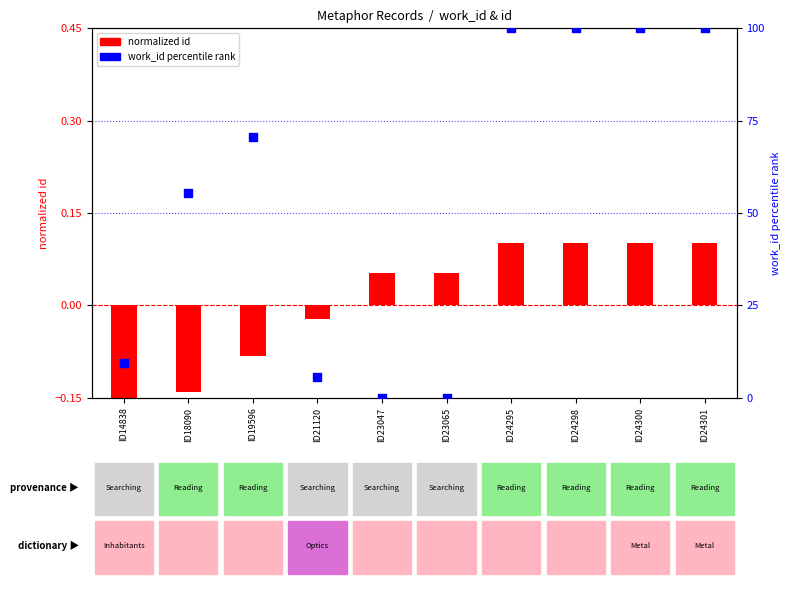

At how many categories does at least one series exceed 38?

6